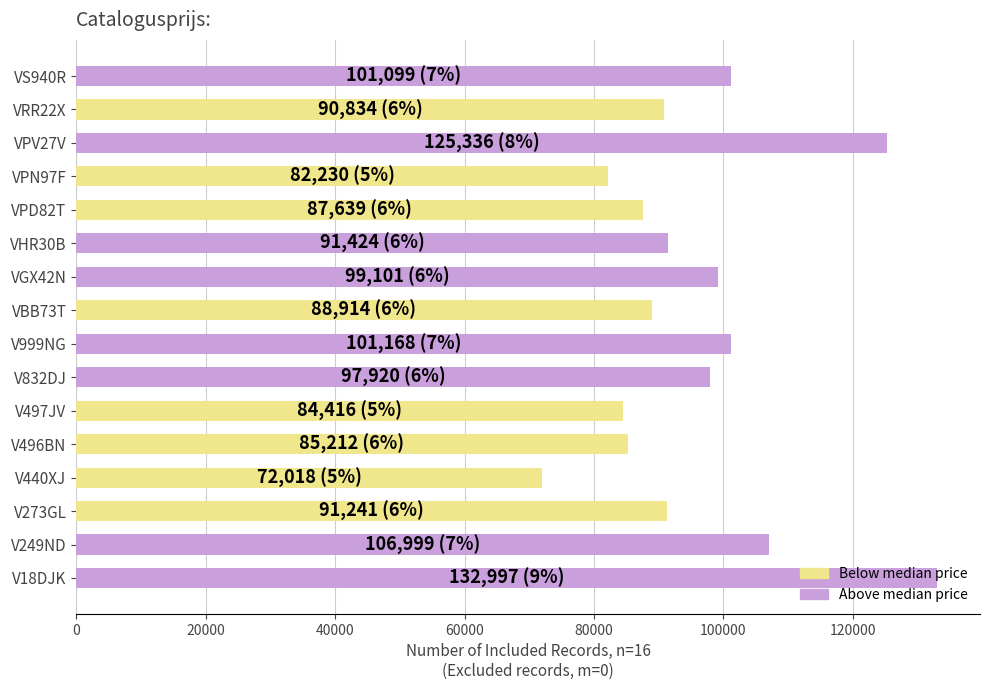

Approximately how many times larger is the value at V497JV compared to V440XJ?

1.2